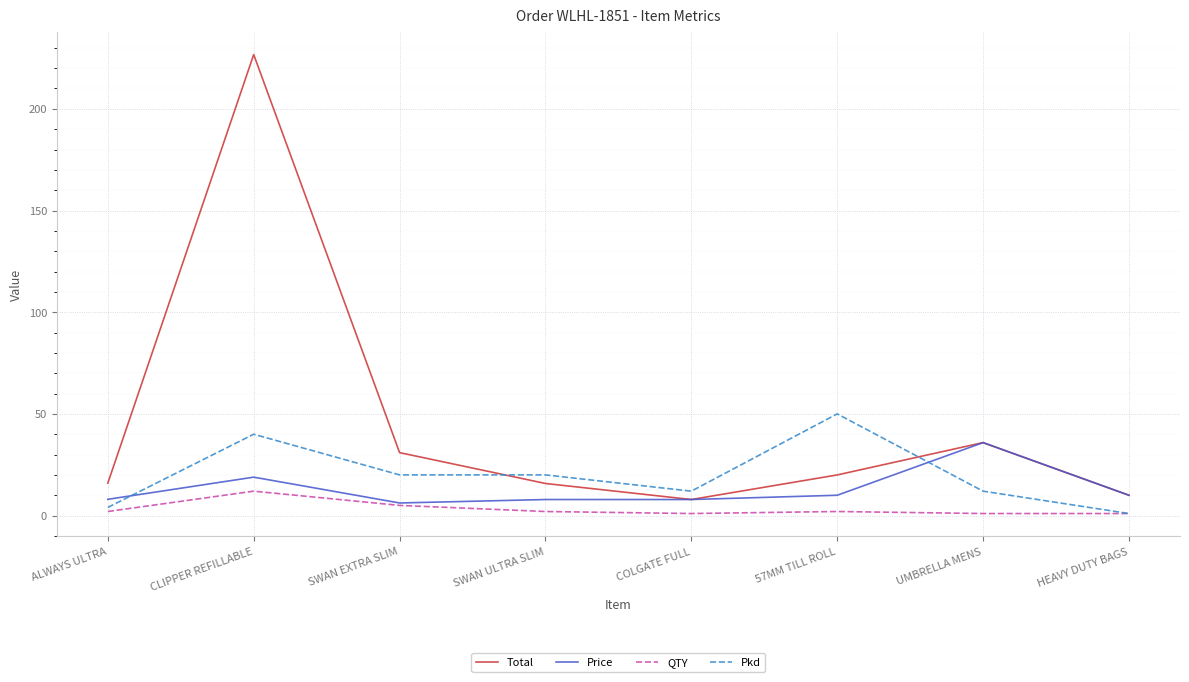

What position from the right is SWAN EXTRA SLIM?

6